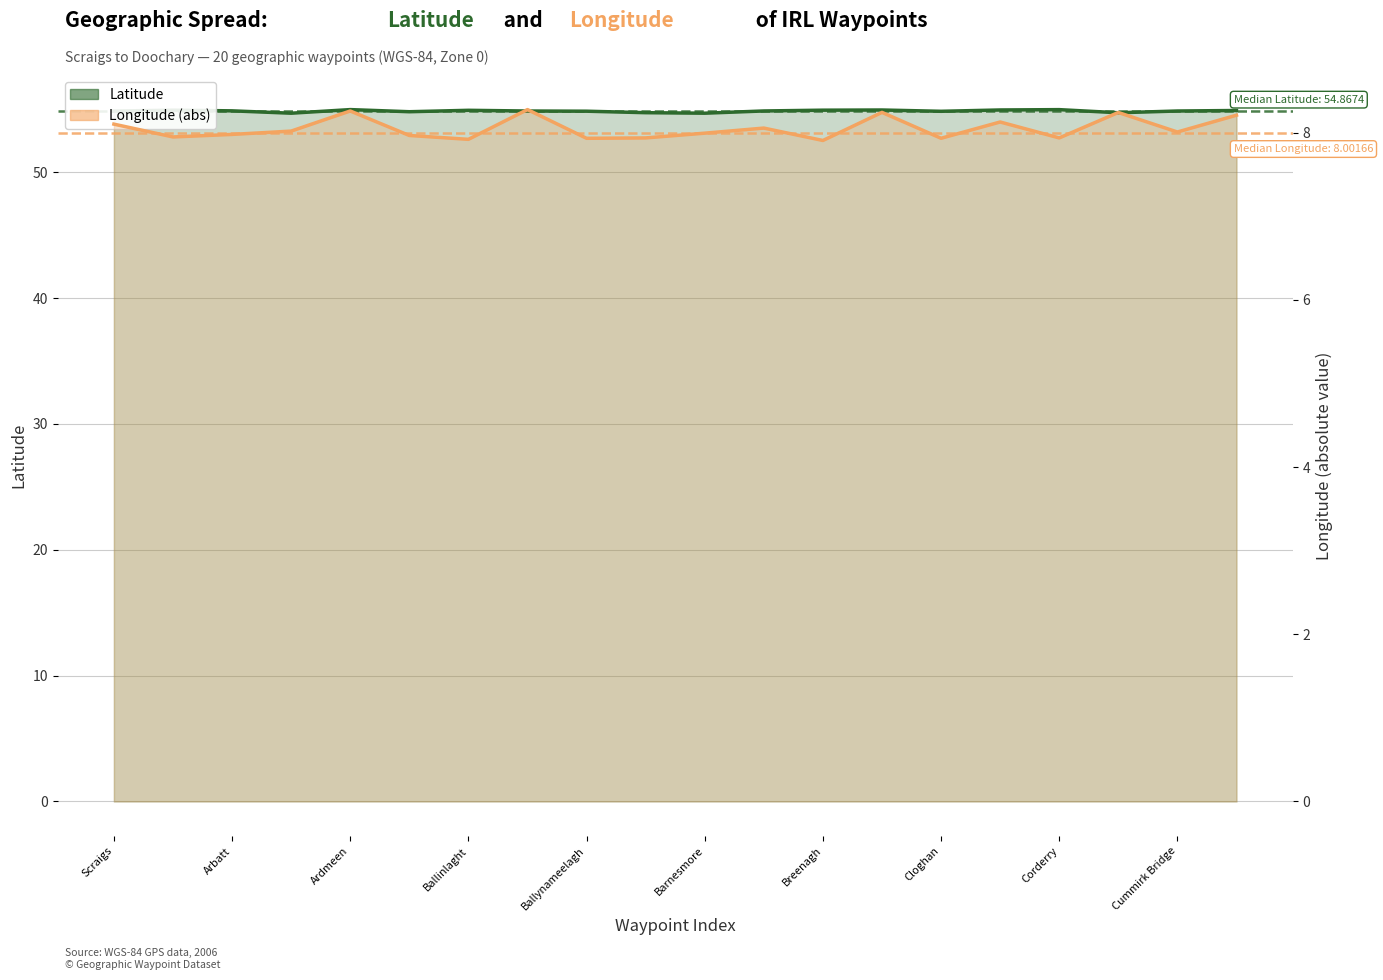

Which series changed the most between Cronagass and Cummirk Bridge?

Longitude